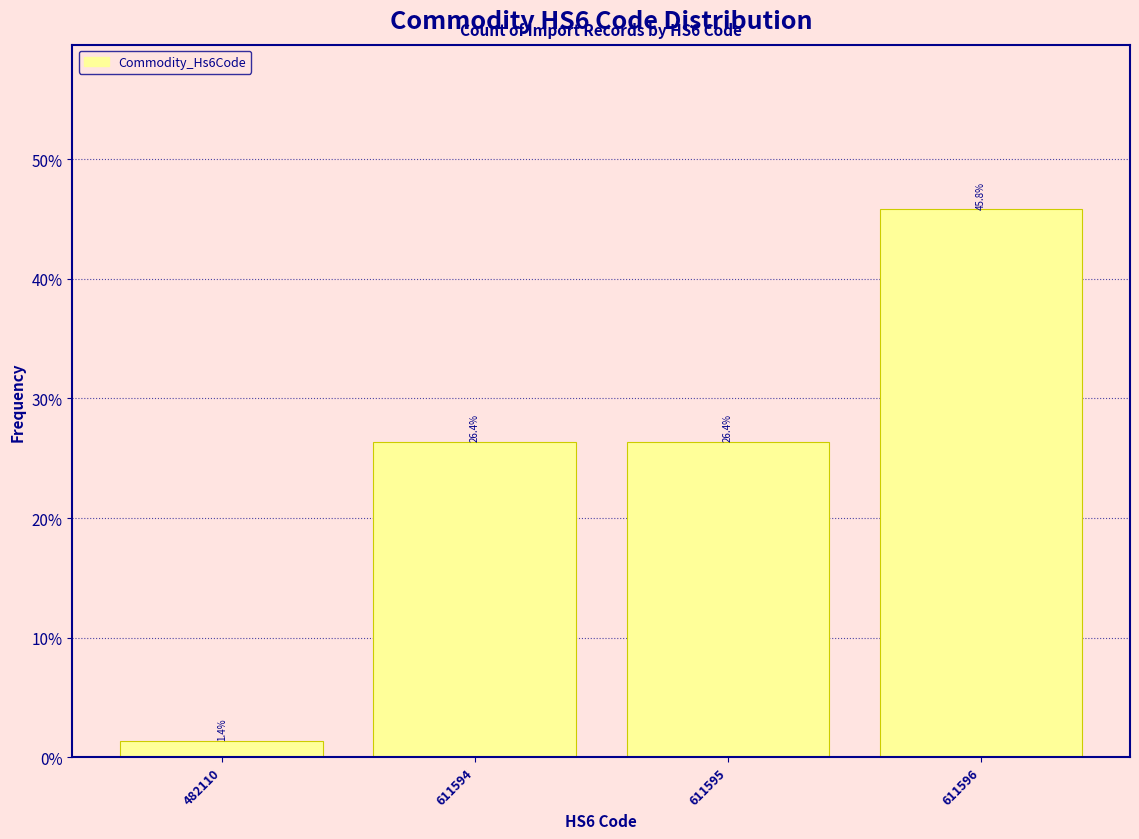

Reading right to left, extract all data points from this chart.

45.8	26.4	26.4	1.4